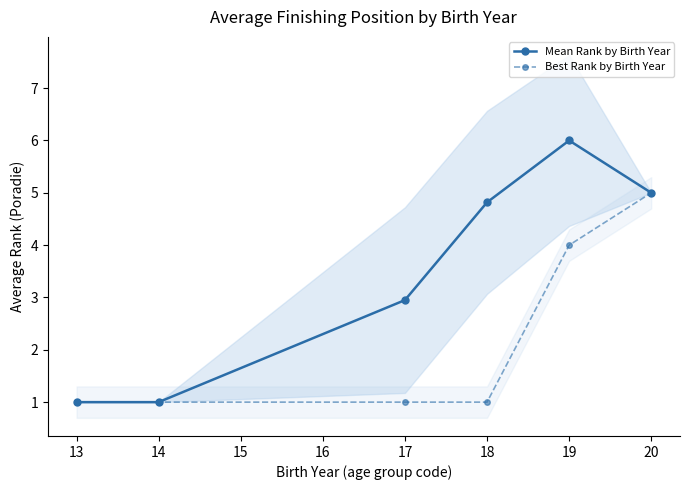

Does the chart display data point markers on the line(s)?

Yes